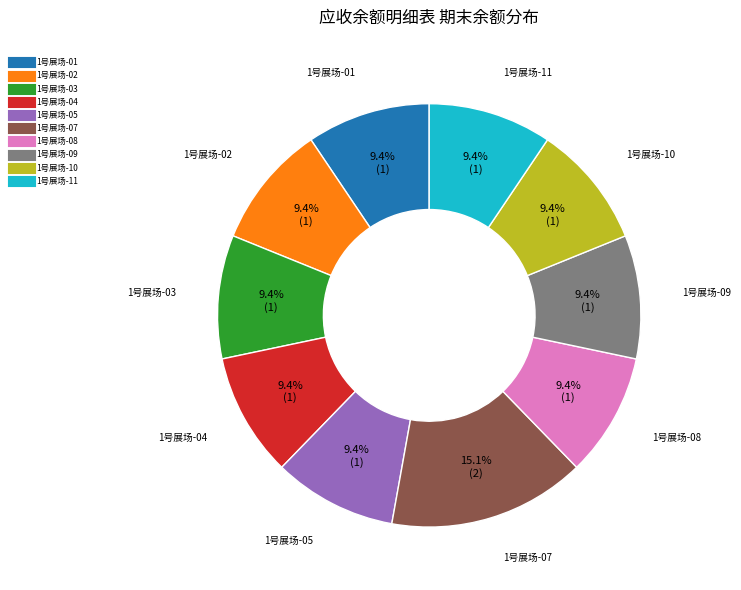

How many segments does this pie chart have?

10